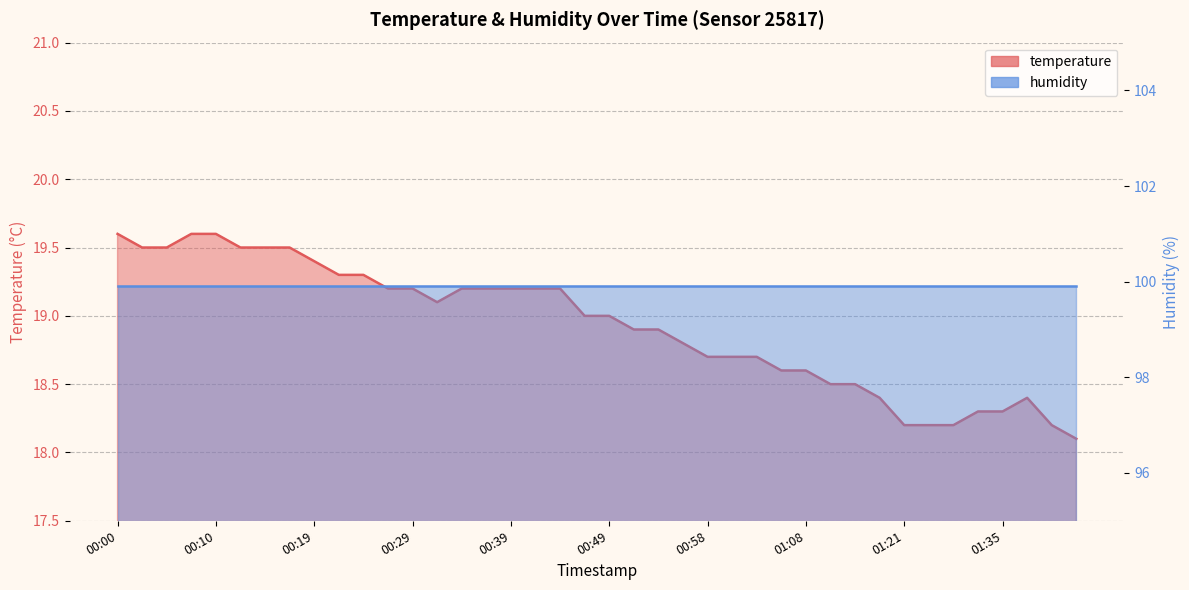

At which category does the data reach its first local valley?

00:31